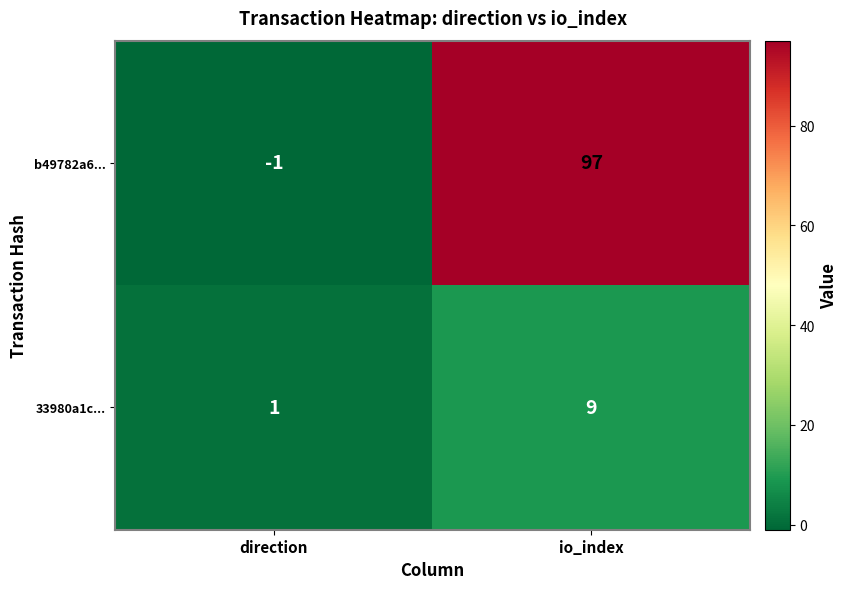

The value of 33980a1c... at io_index is 9. True or false?

True